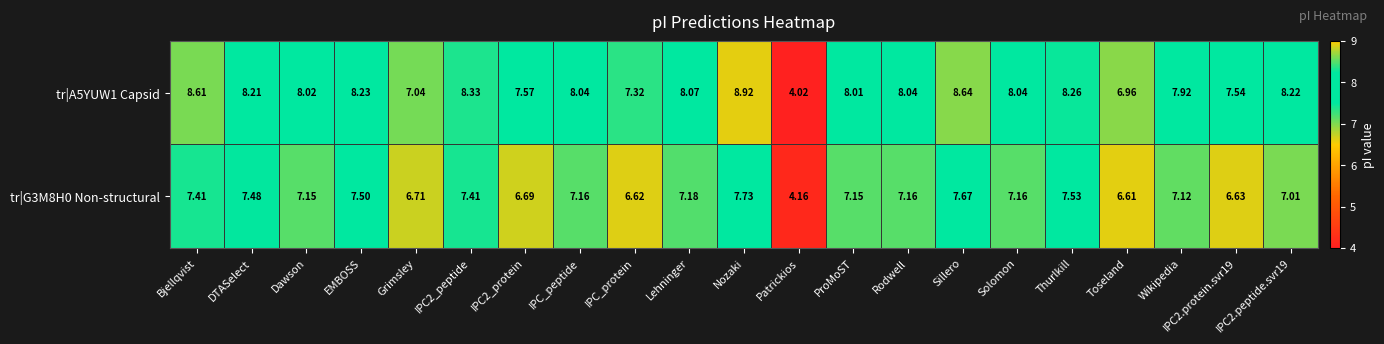

What is the minimum value shown in the chart?

4.0